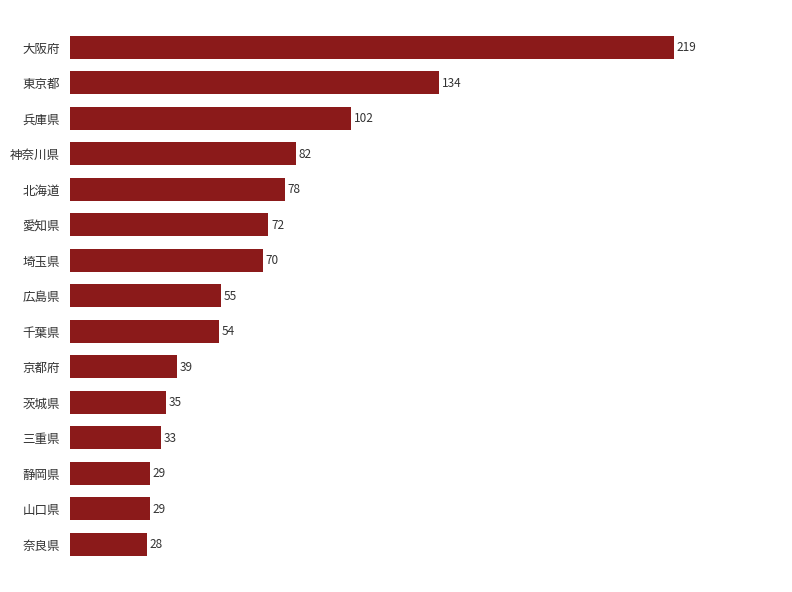

Reading bottom to top, transcribe all the data shown in this chart.

奈良県=28	山口県=29	静岡県=29	三重県=33	茨城県=35	京都府=39	千葉県=54	広島県=55	埼玉県=70	愛知県=72	北海道=78	神奈川県=82	兵庫県=102	東京都=134	大阪府=219